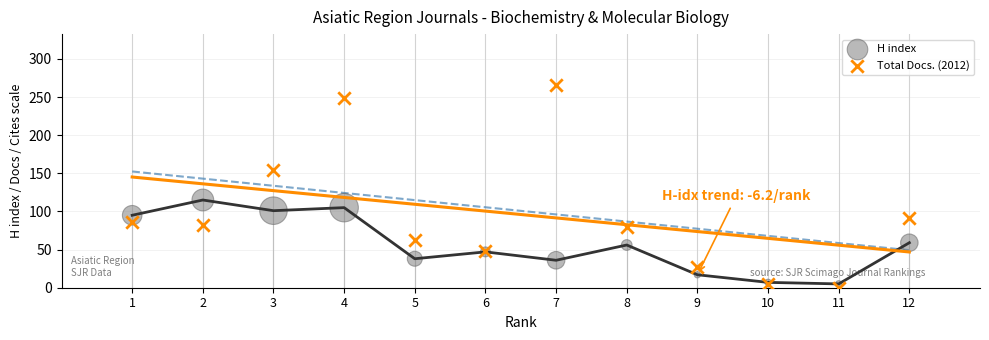

Which series reaches the maximum Y coordinate?

Total Docs. (2012)